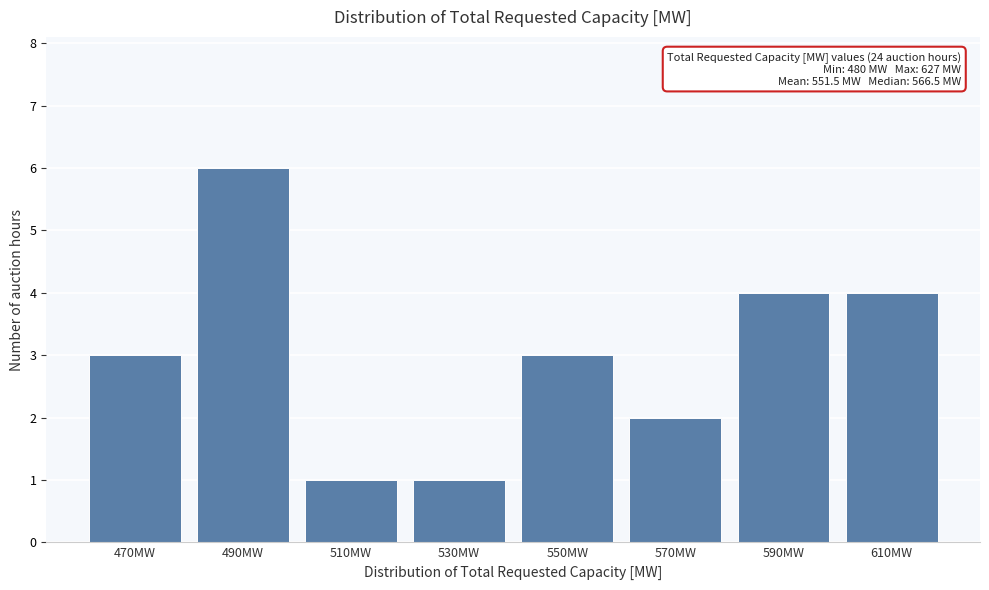

Reading right to left, extract all data points from this chart.

4	4	2	3	1	1	6	3